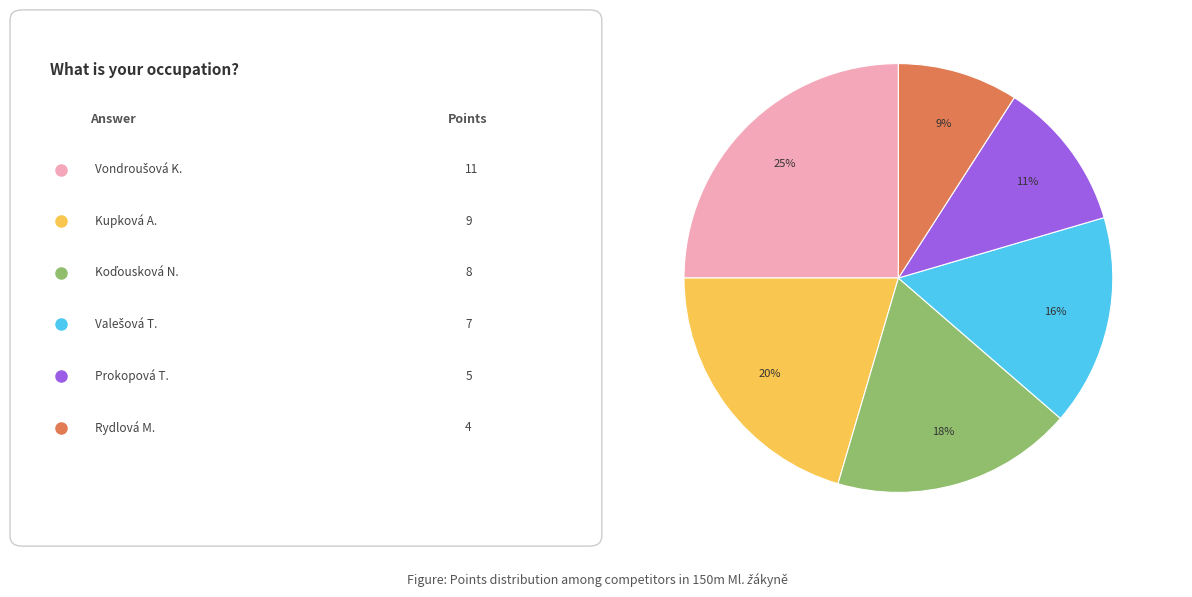

Is there any slice that represents more than half of the pie?

No